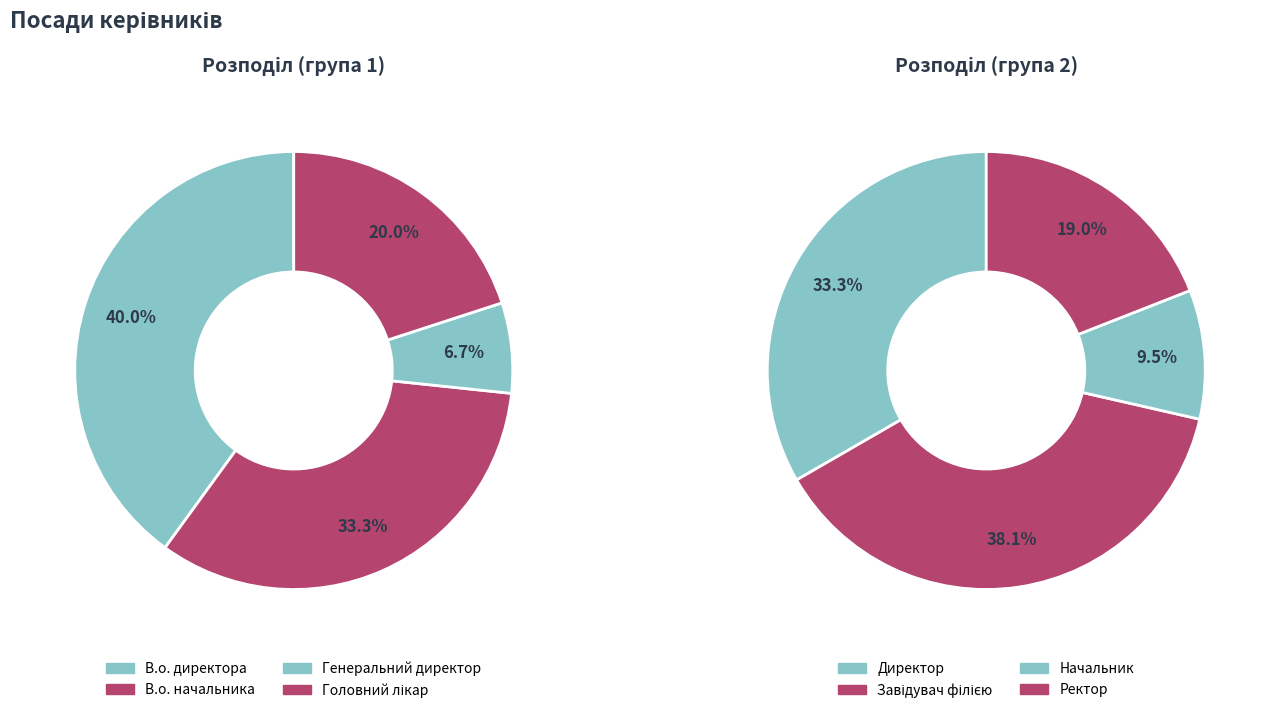

What is the ratio of the value at Генеральний директор to the value at В.о. директора?

0.2